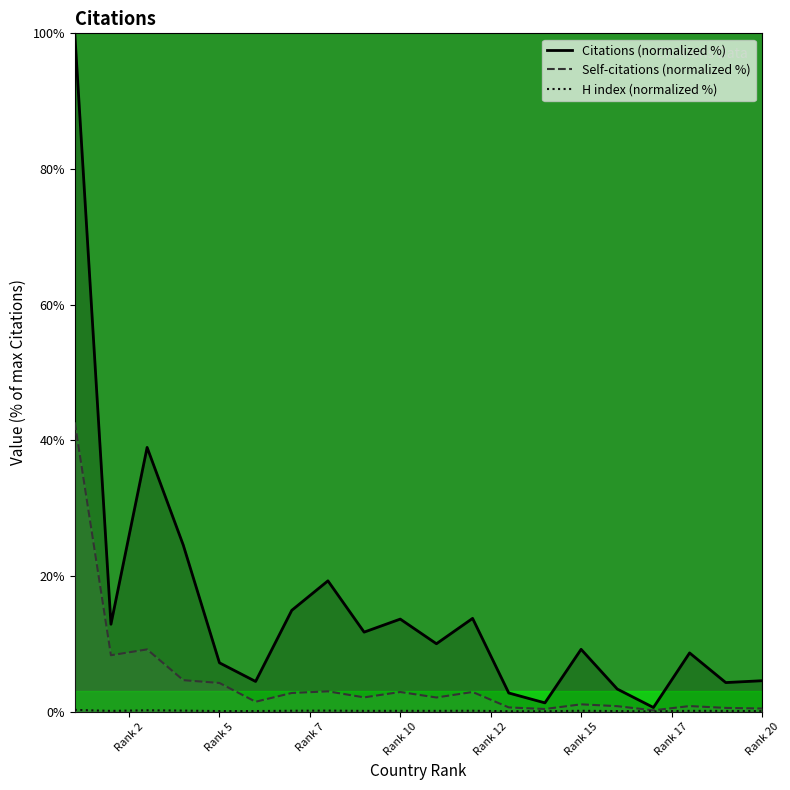

The Self-citations (normalized %) series shows 2.9 at Rank 10. True or false?

True